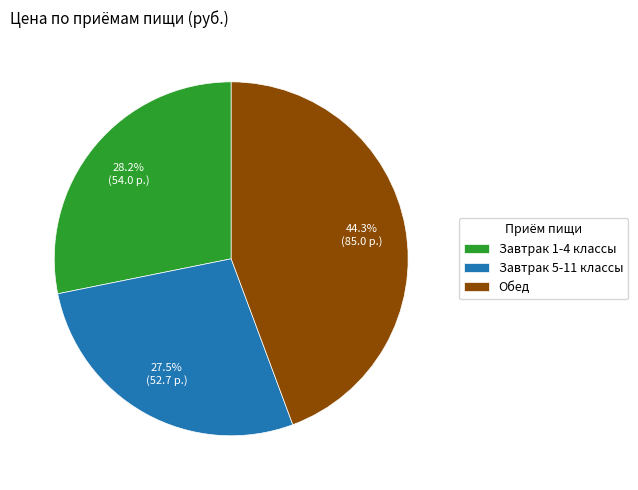

Does Обед account for over 50% of the chart?

No